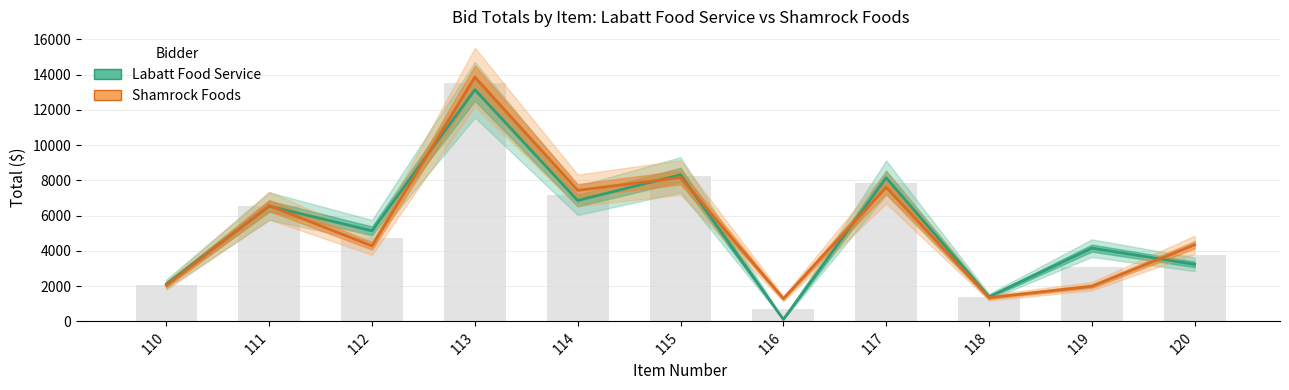

How many data points does each series have?

11